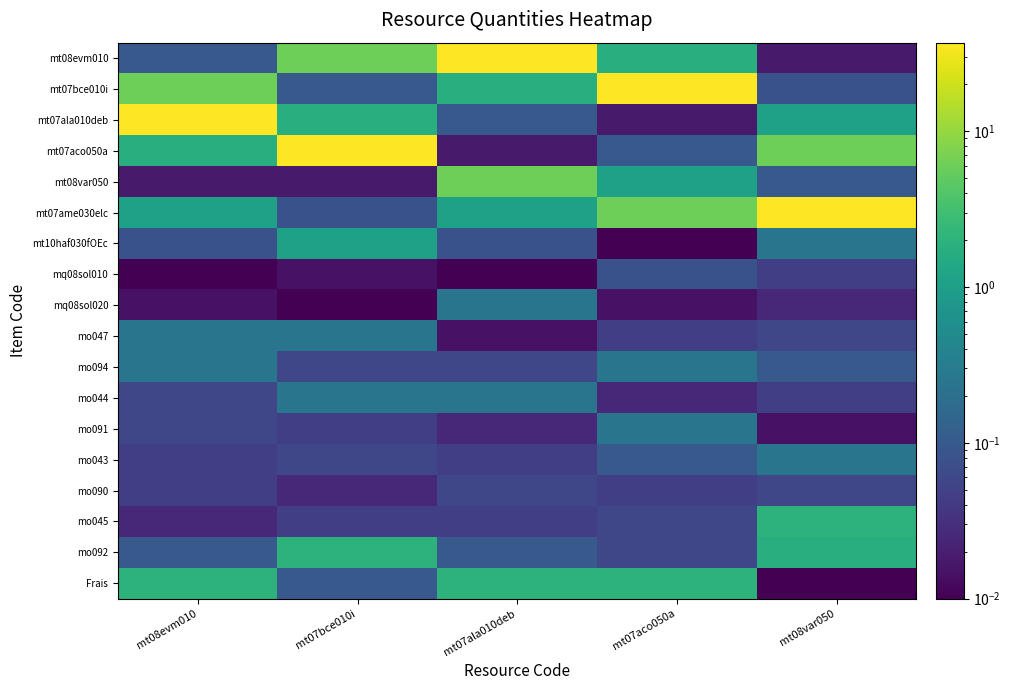

What is the difference between the highest and lowest values at mt07bce010i?

37.0